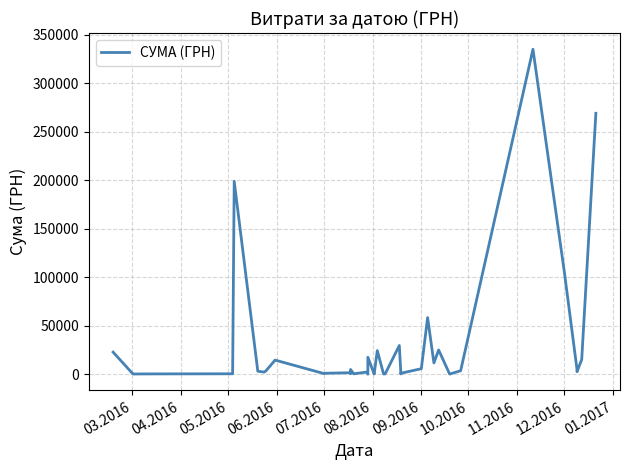

Reading right to left, transcribe all the data shown in this chart.

269161.1	15077.0	2520.0	4920.0	104899.0	335200.2	3511.1	111.9	25000.0	11587.5	58347.5	5650.0	925.6	223.6	29576.0	288.8	139.8	24295.0	143.5	208.0	17472.0	4.5	2105.0	361.8	4806.0	4806.0	500.0	1470.0	912.5	647.0	14527.5	3104.2	2180.2	3030.0	199000.0	394.0	256.5	176.5	1252.9	22732.8